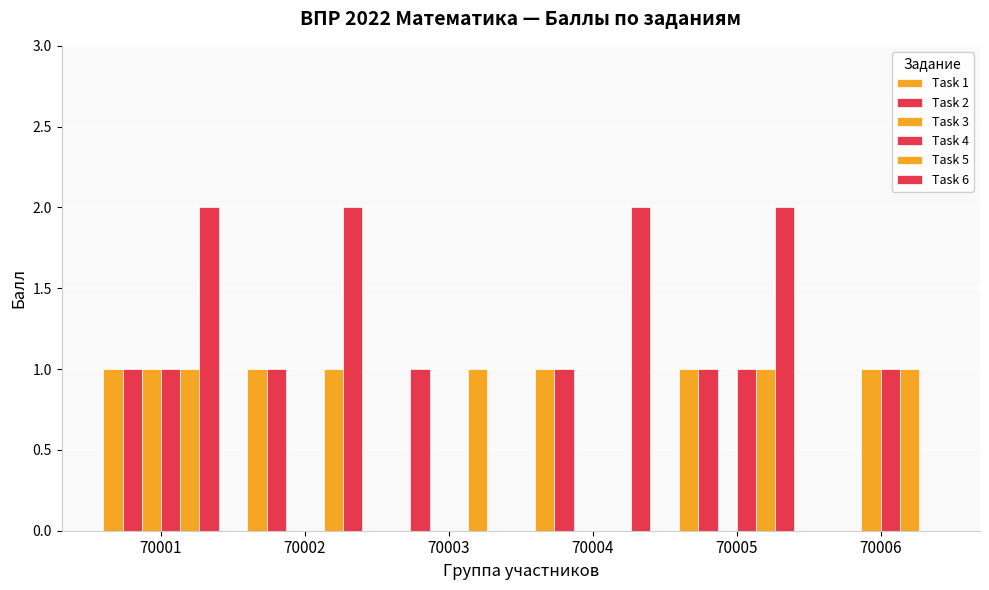

What is the value of the Task 5 bar at the 5th from the left?

1